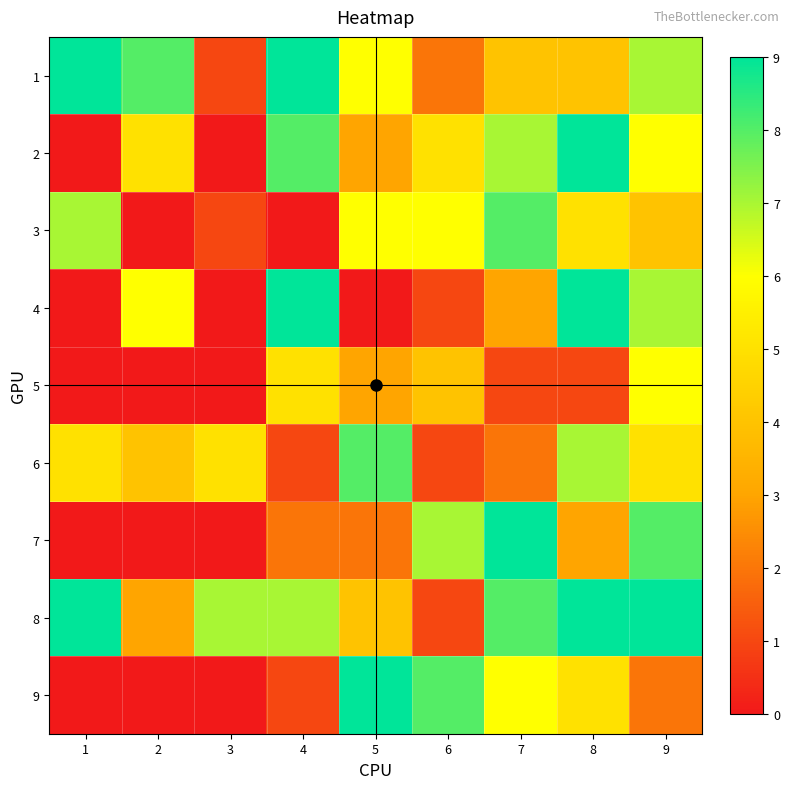

List the series in order of their peak value, highest first.

1, 2, 4, 7, 8, 9, 3, 6, 5